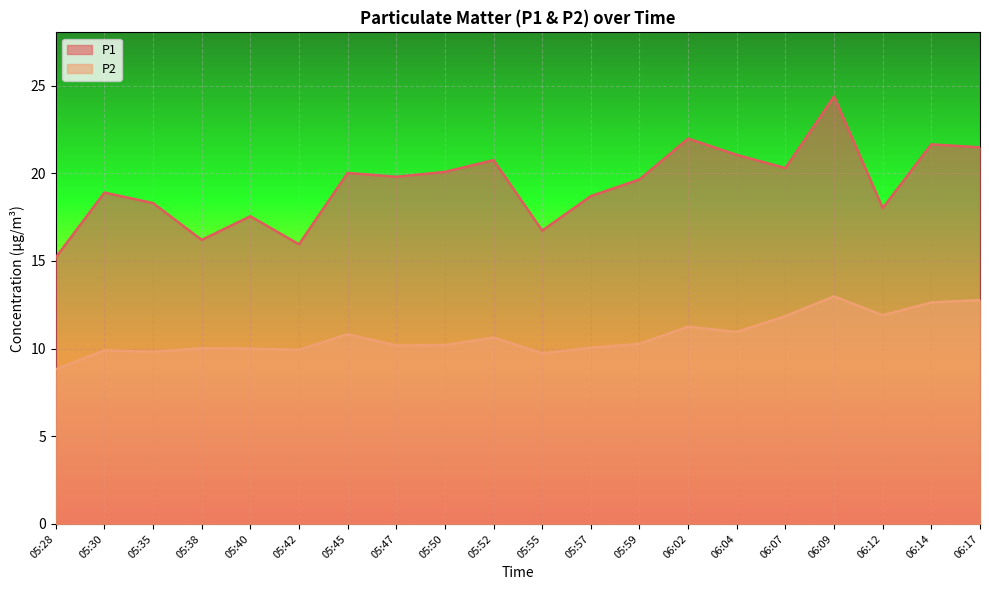

Count the number of data series in this chart.

2